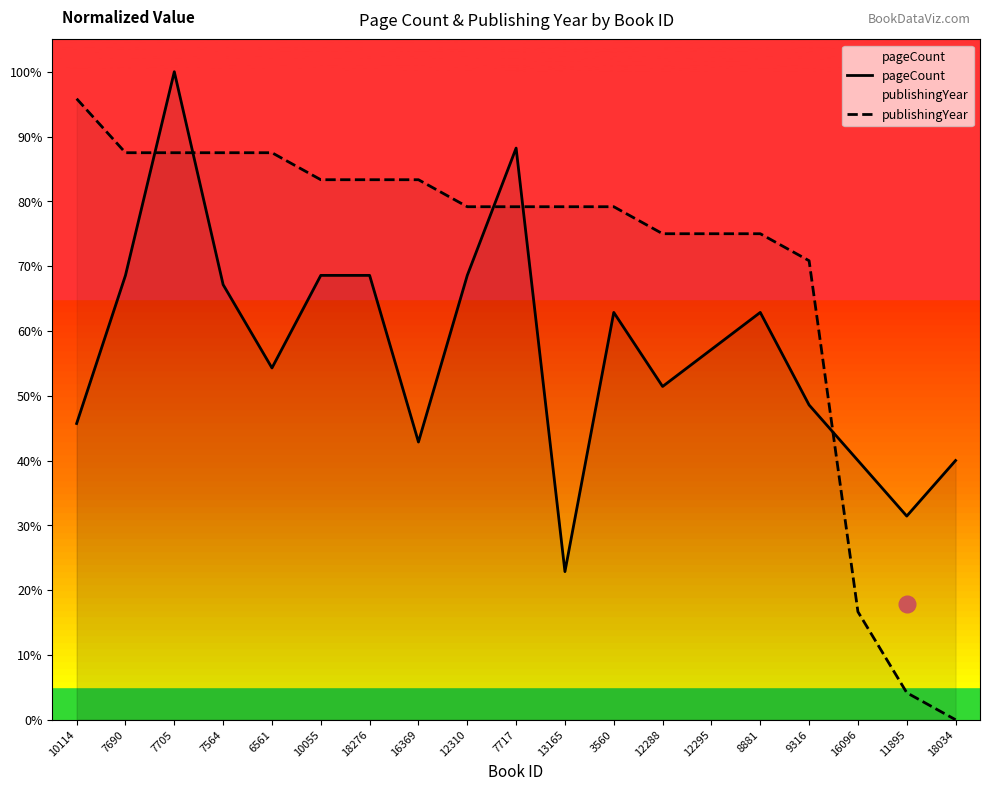

Rank the series by their average value, from lowest to highest.

pageCount, publishingYear